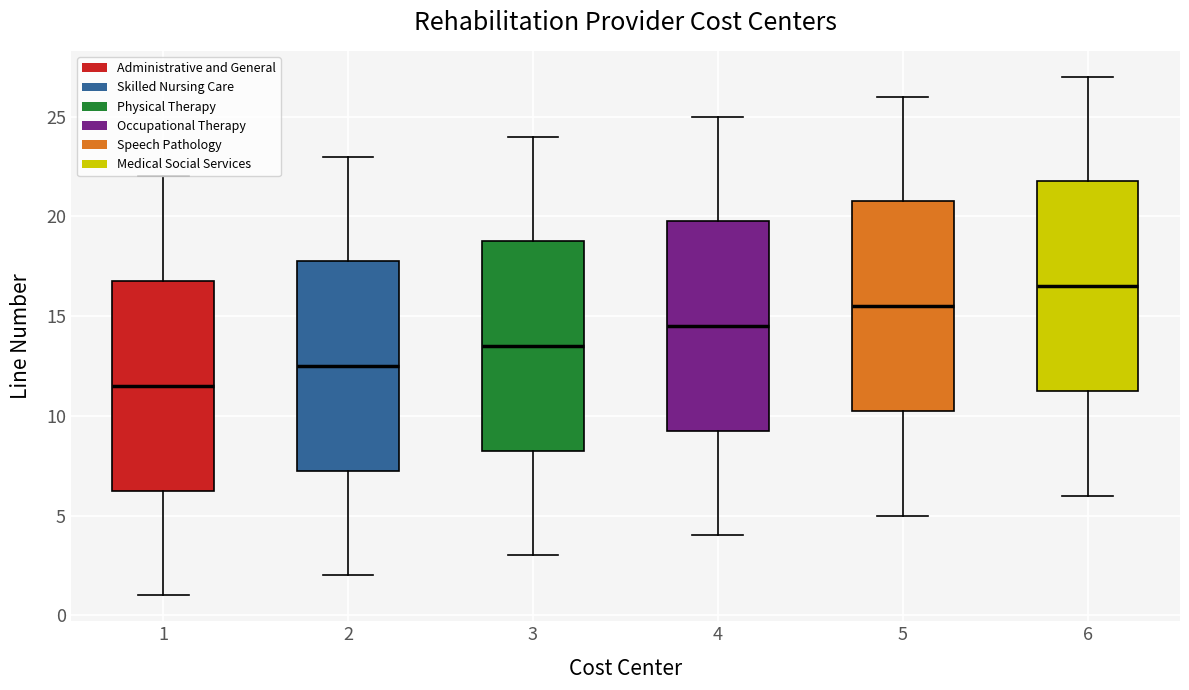

Which box has the highest median line?

6